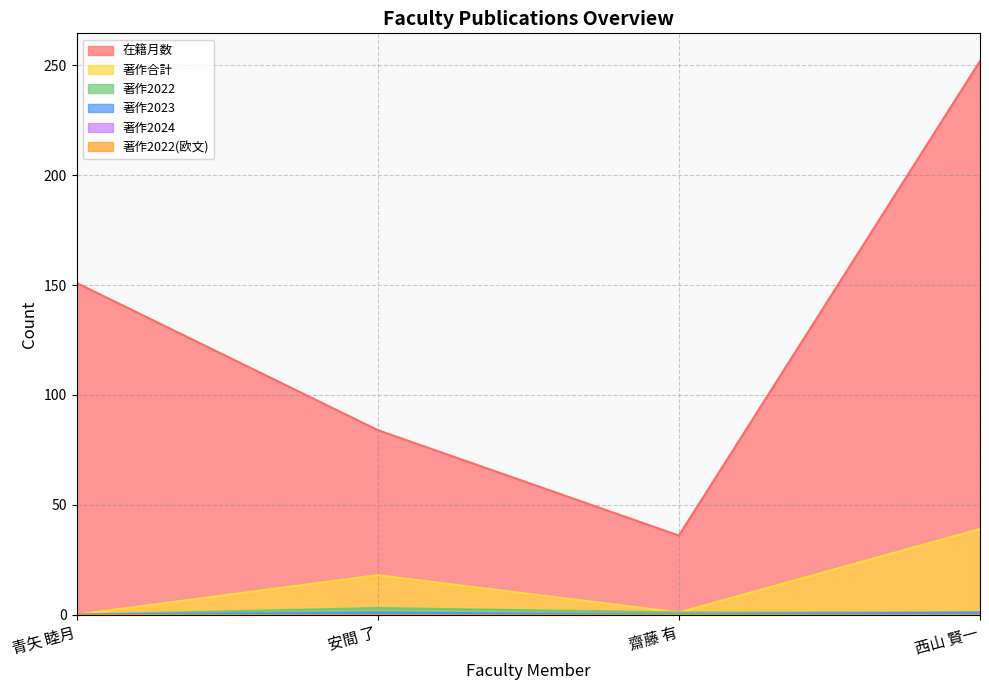

What is the total value across all series at 西山 賢一?

293